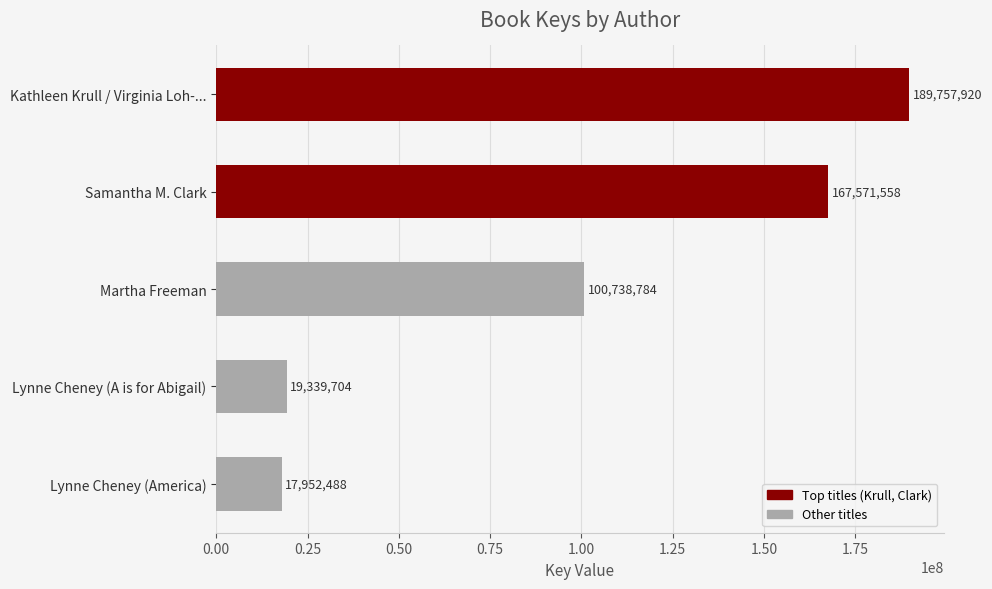

Reading top to bottom, transcribe all the data shown in this chart.

Kathleen Krull / Virginia Loh-...=189757920	Samantha M. Clark=167571558	Martha Freeman=100738784	Lynne Cheney (A is for Abigail)=19339704	Lynne Cheney (America)=17952488